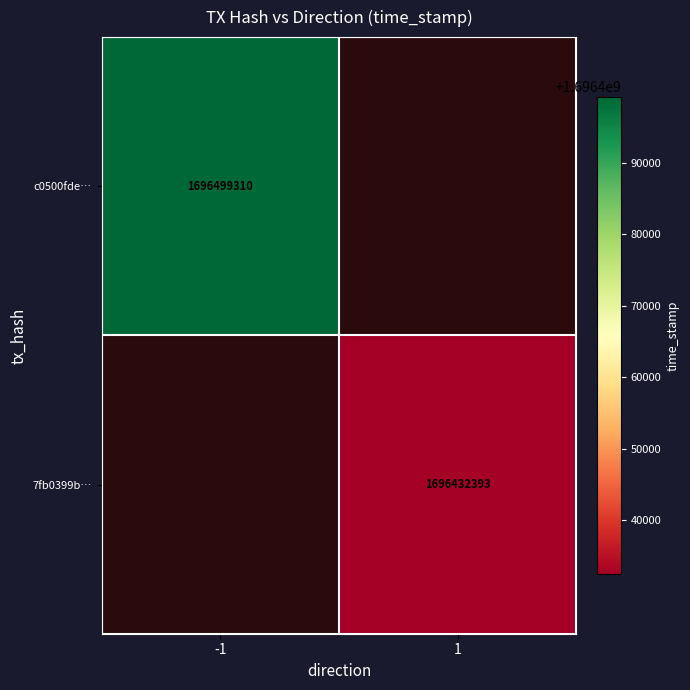

Is the value of c0500fde… at -1 greater than the value of 7fb0399b… at 1?

Yes